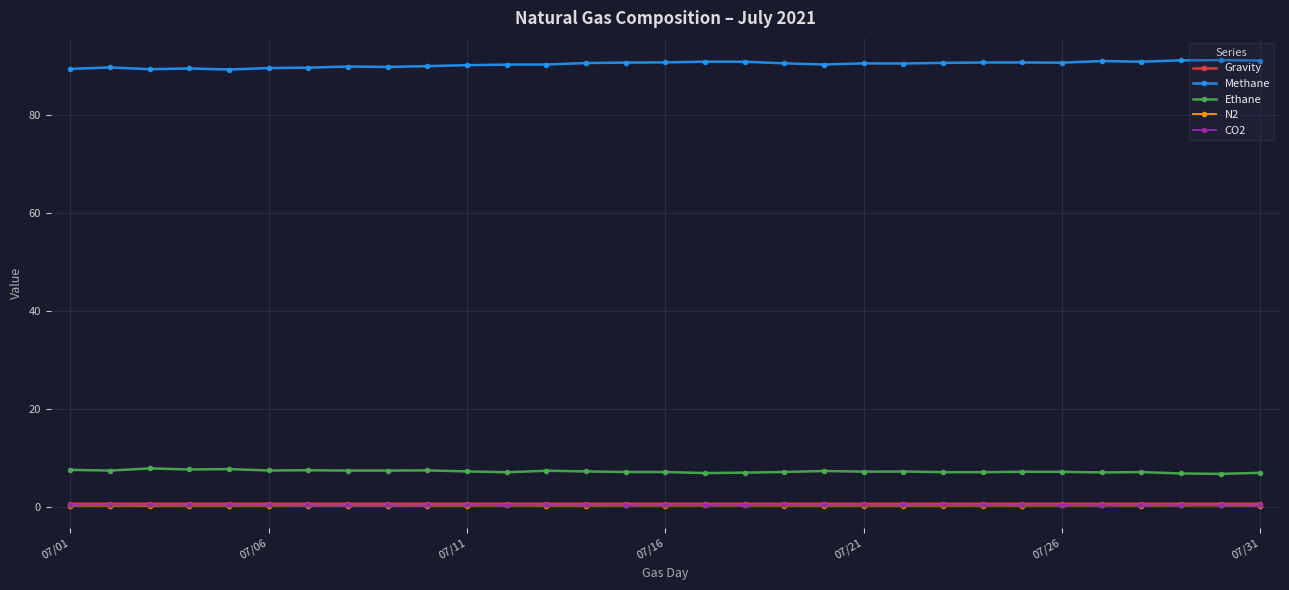

What is the greatest value displayed?

91.1